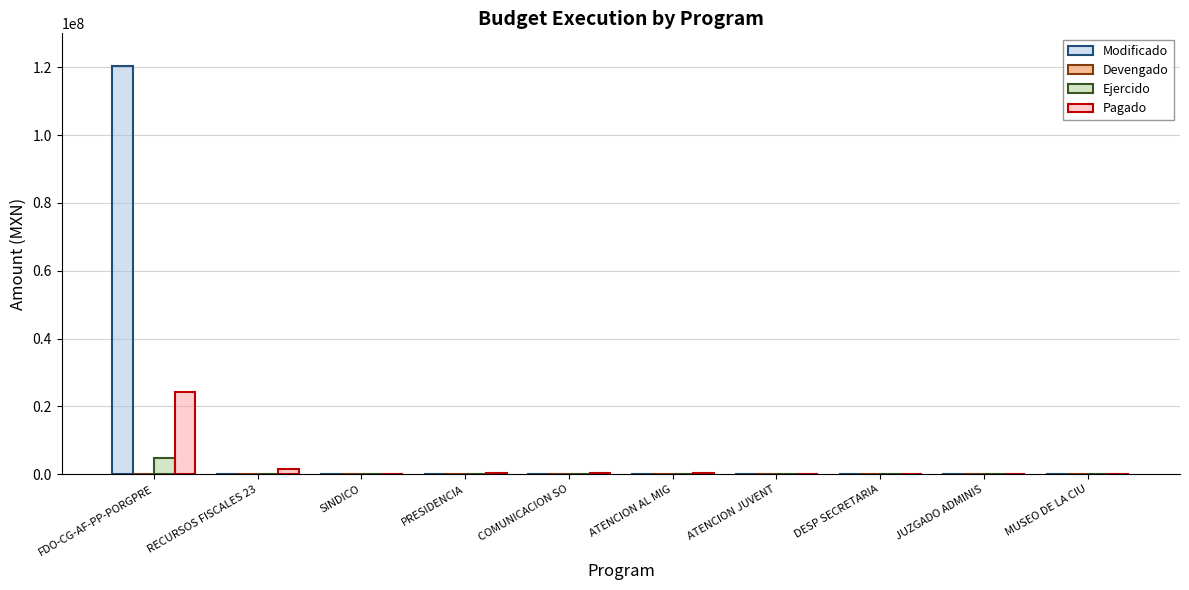

What is the greatest value displayed?

120497540.0